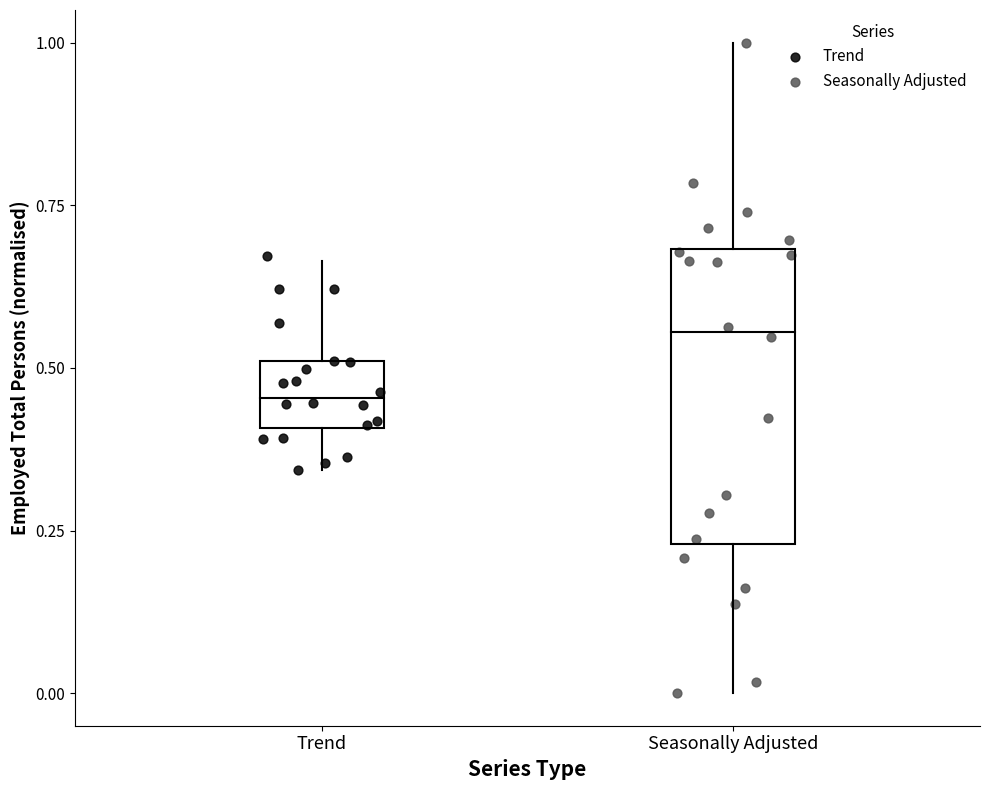

What are all the series names shown in the legend?

Trend, Seasonally Adjusted